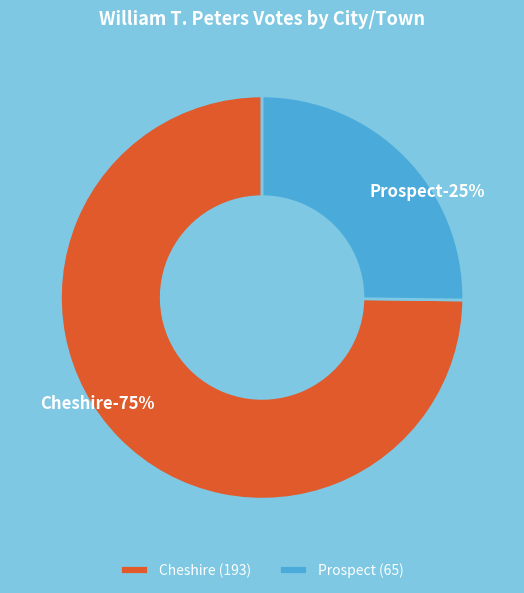

Which has a higher value, Cheshire or Prospect?

Cheshire